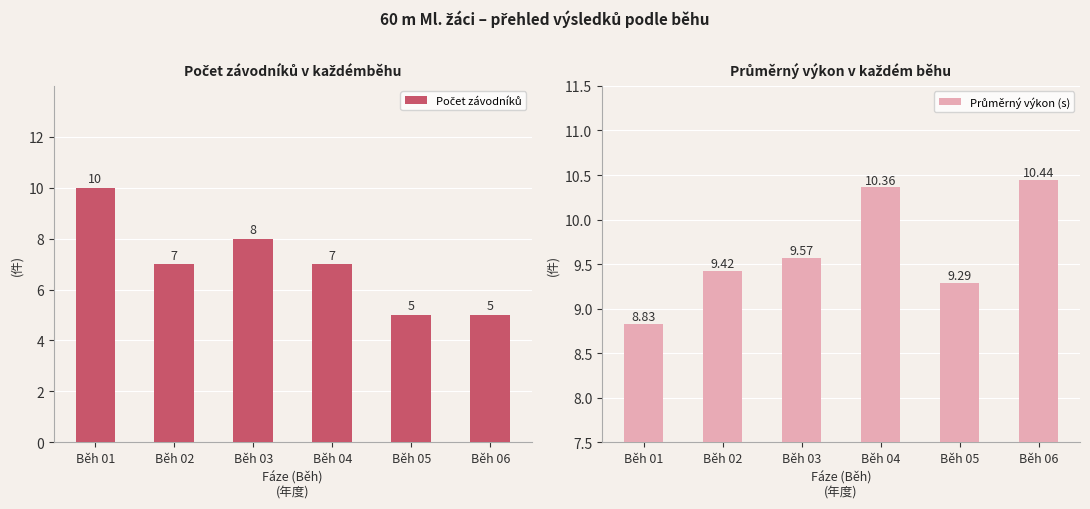

Between Běh 04 and Běh 06, which series saw the biggest shift?

Počet závodníků